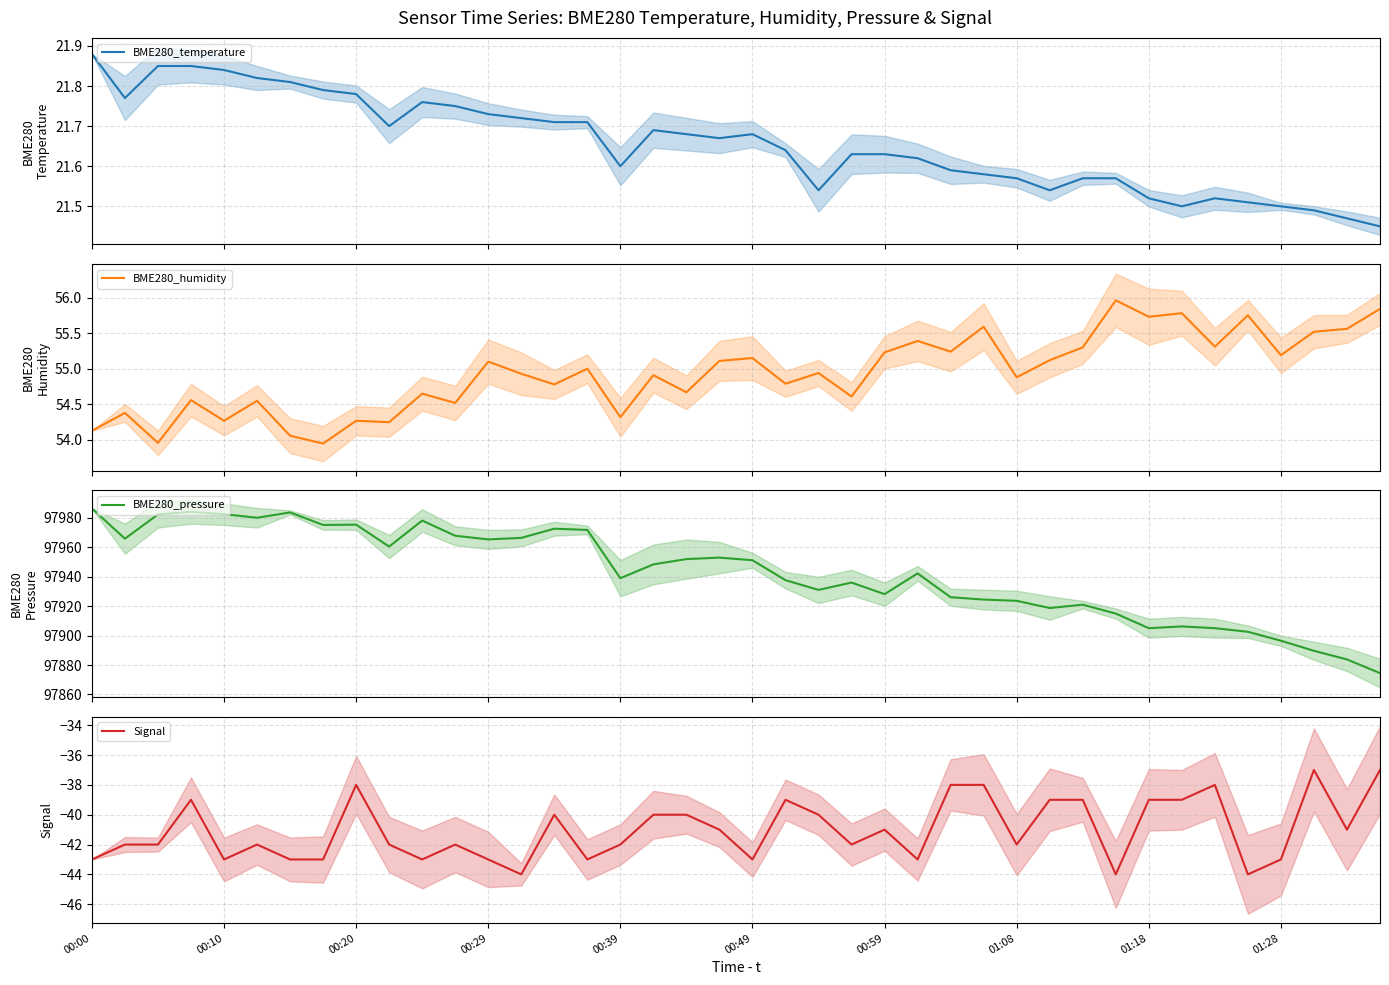

Is the value of BME280_humidity at 11 greater than the value of BME280_temperature at 38?

Yes